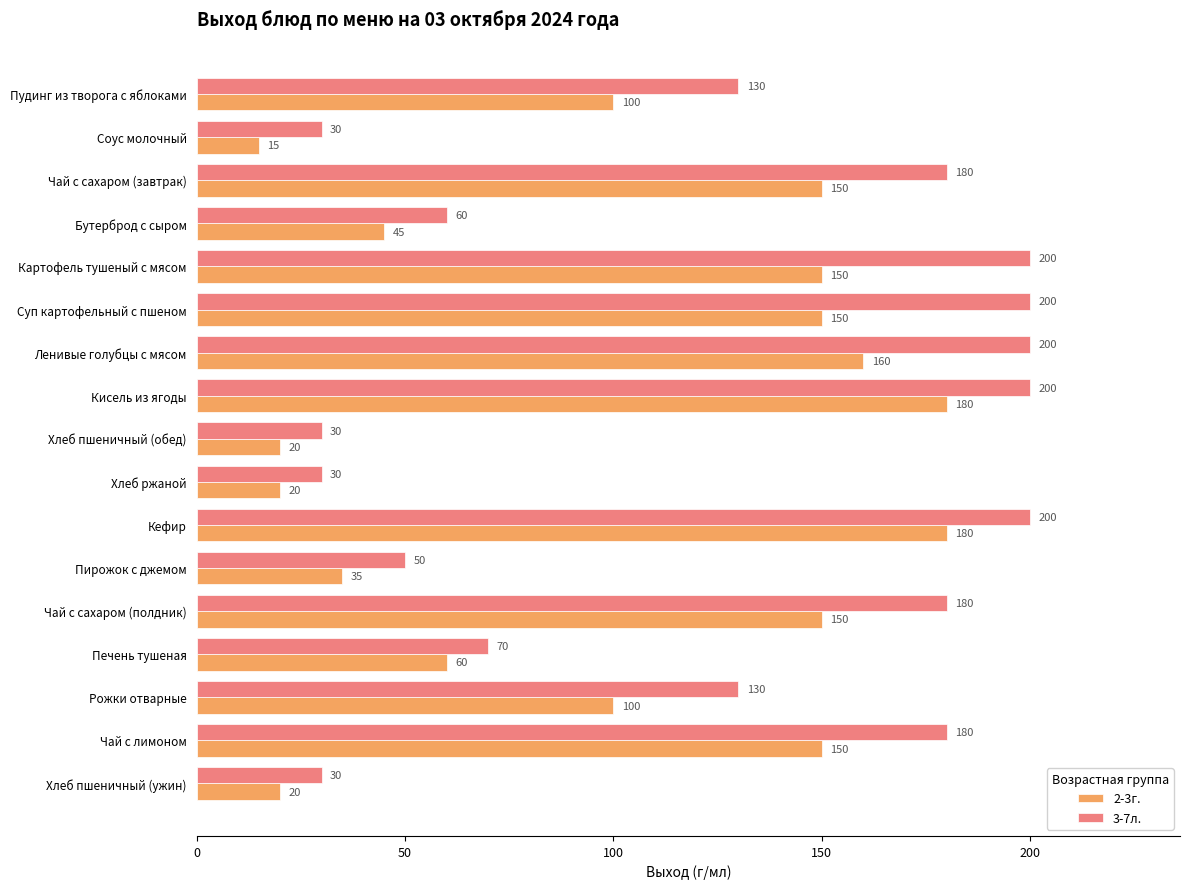

What is the difference between the second highest and minimum values in the 3-7л. series?

170